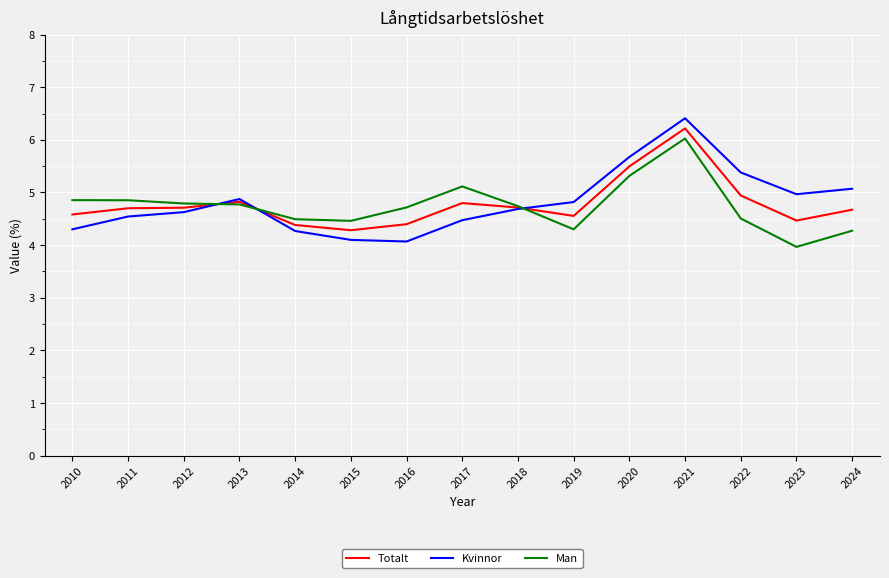

Is the value of Totalt at 2010 greater than the value of Kvinnor at 2018?

No